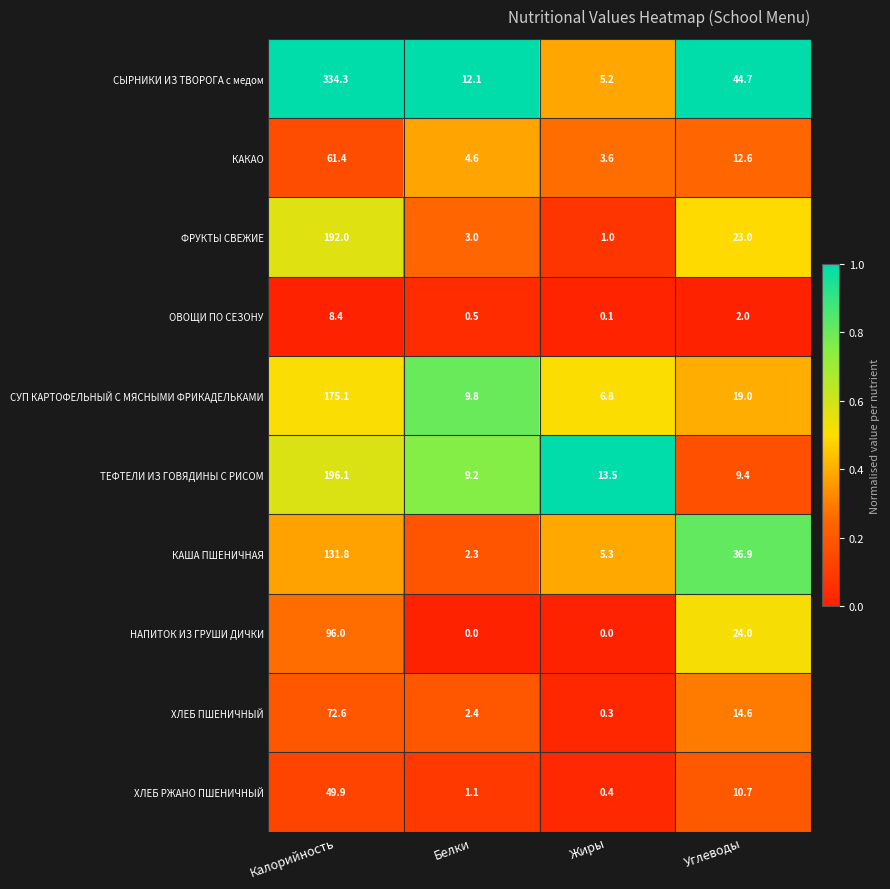

Which category has the highest value across all series?

Калорийность